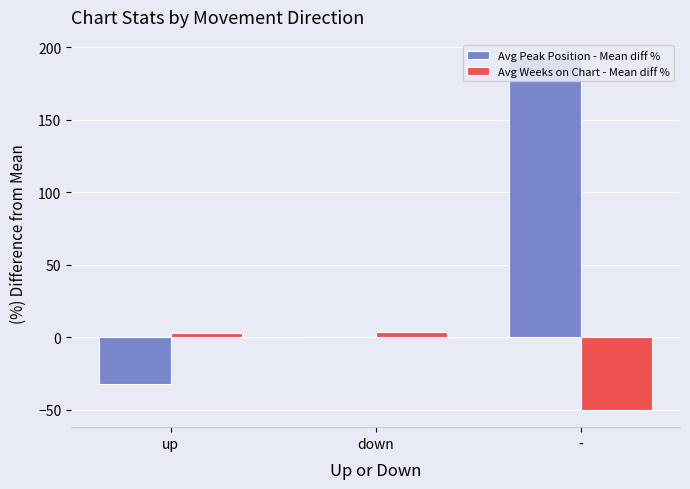

How many positive values does the Avg Weeks on Chart - Mean diff % series have?

2